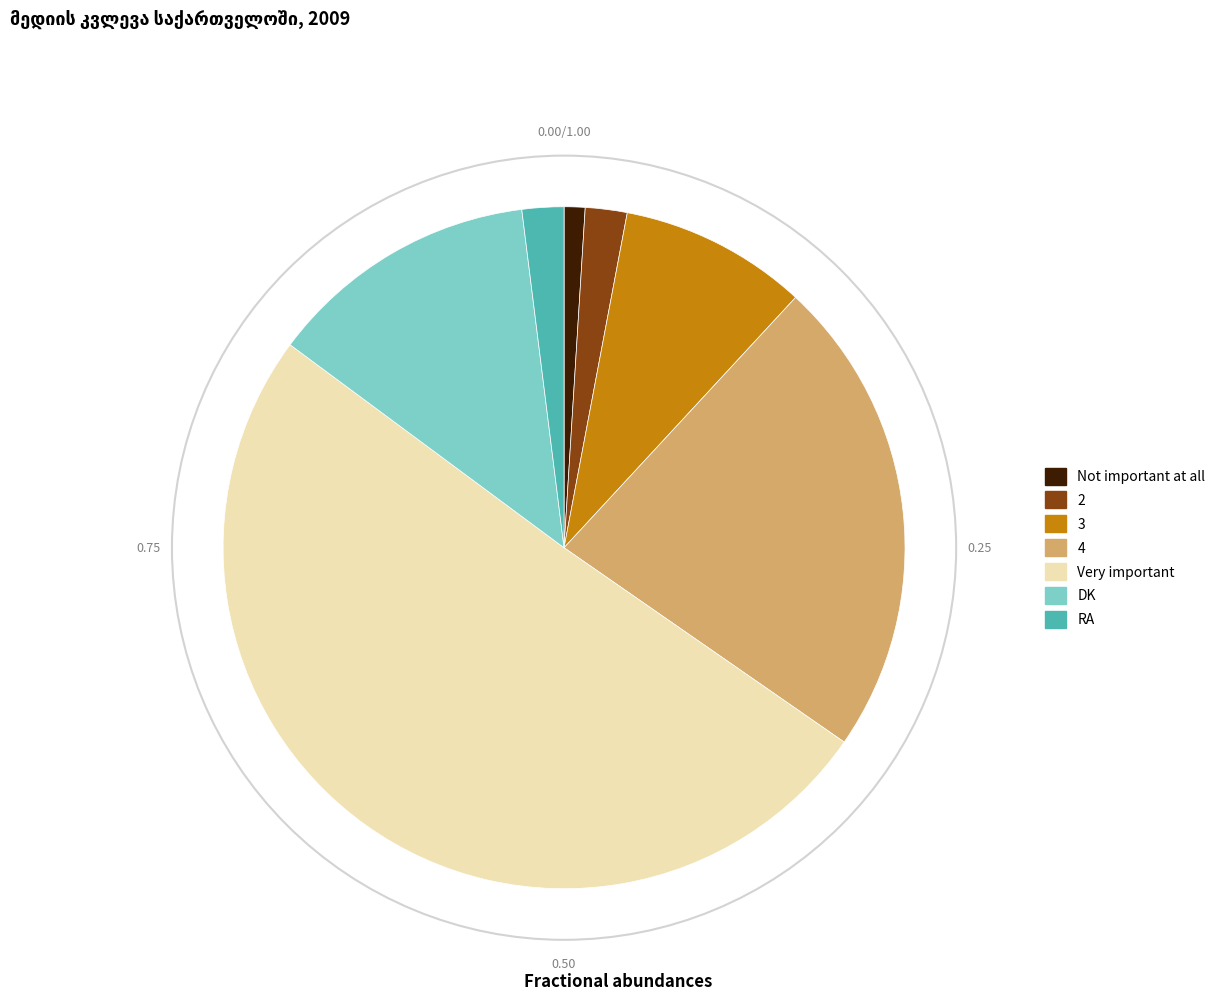

The RA slice represents 11% of the pie. True or false?

False